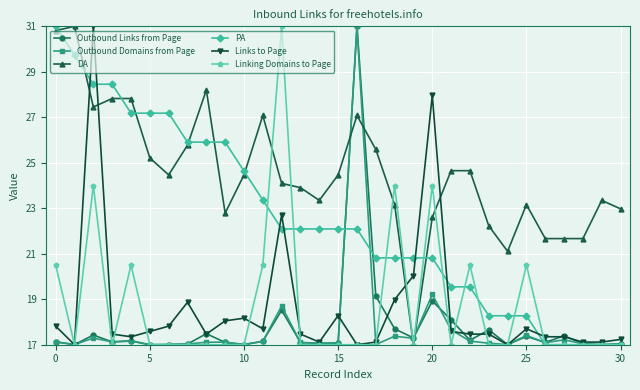

What is the maximum value for DA?

31.0